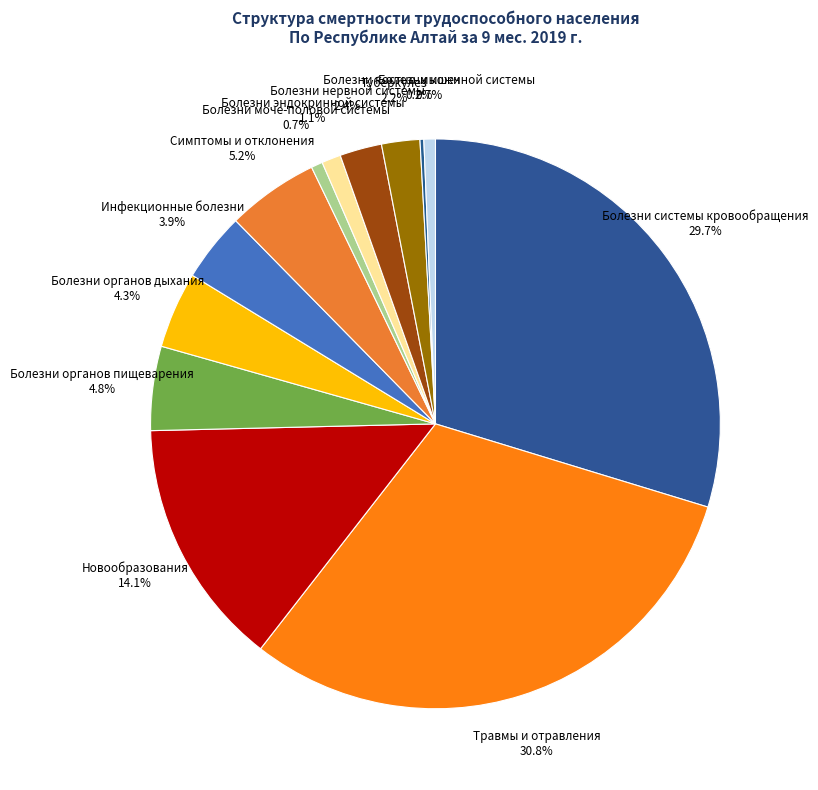

To the nearest percent, what portion does Болезни органов дыхания represent?

4%